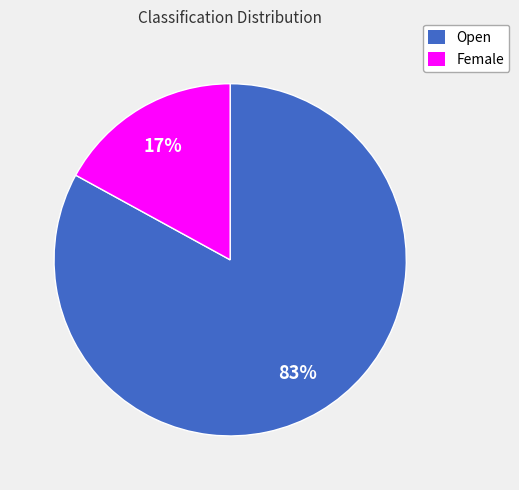

To the nearest percent, what is the combined percentage of Open and Female?

100%